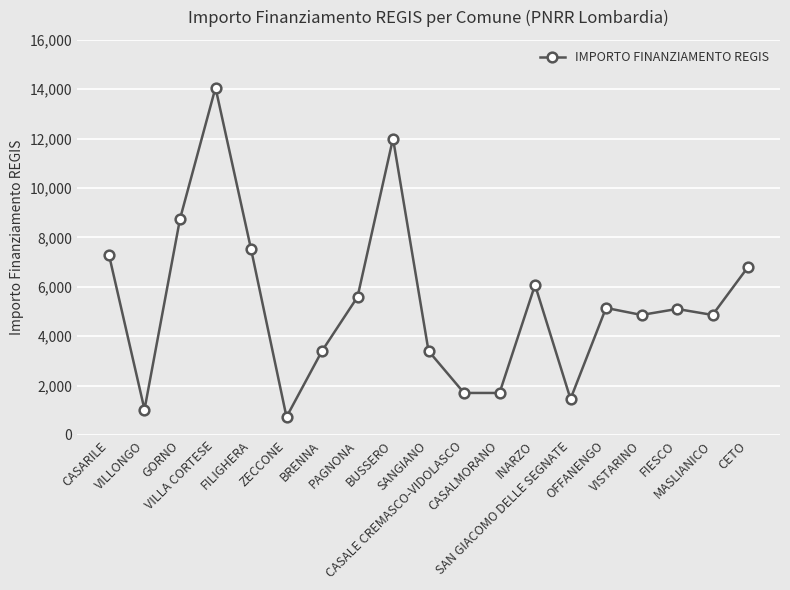

True or false: there are more than 2 points higher than both neighbors.

True